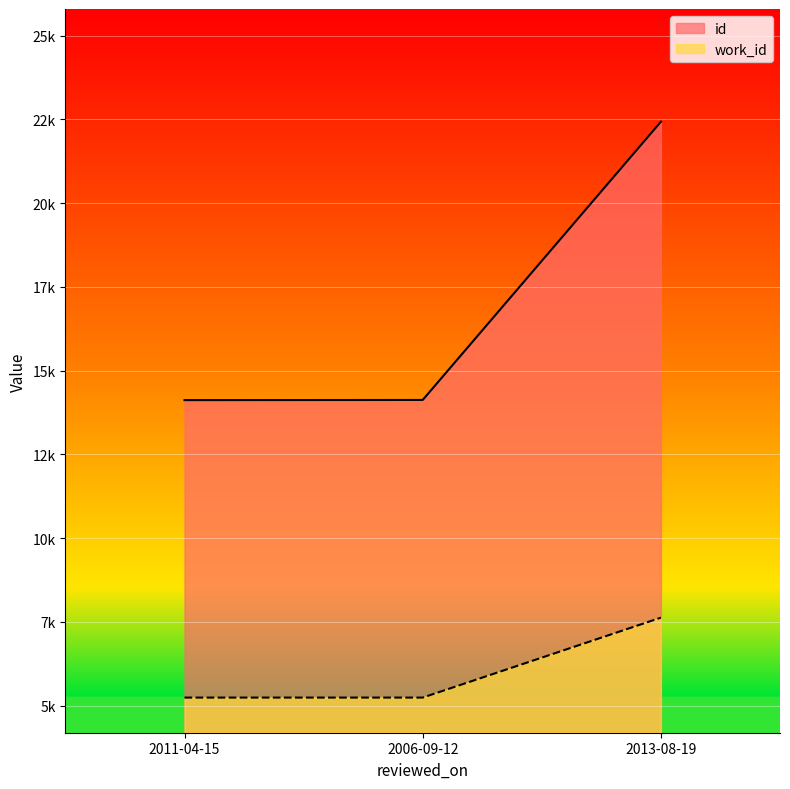

What is the minimum value shown in the chart?

5244